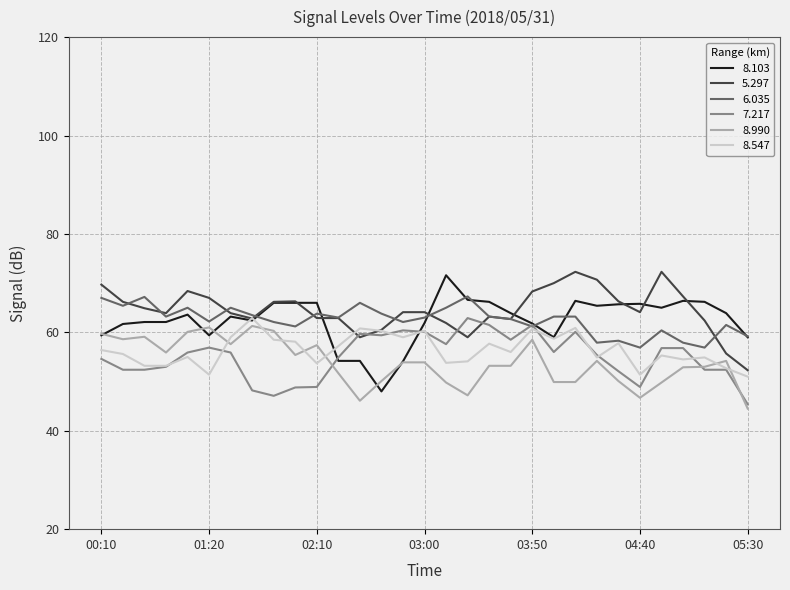

What is the minimum value for 8.103?

48.0